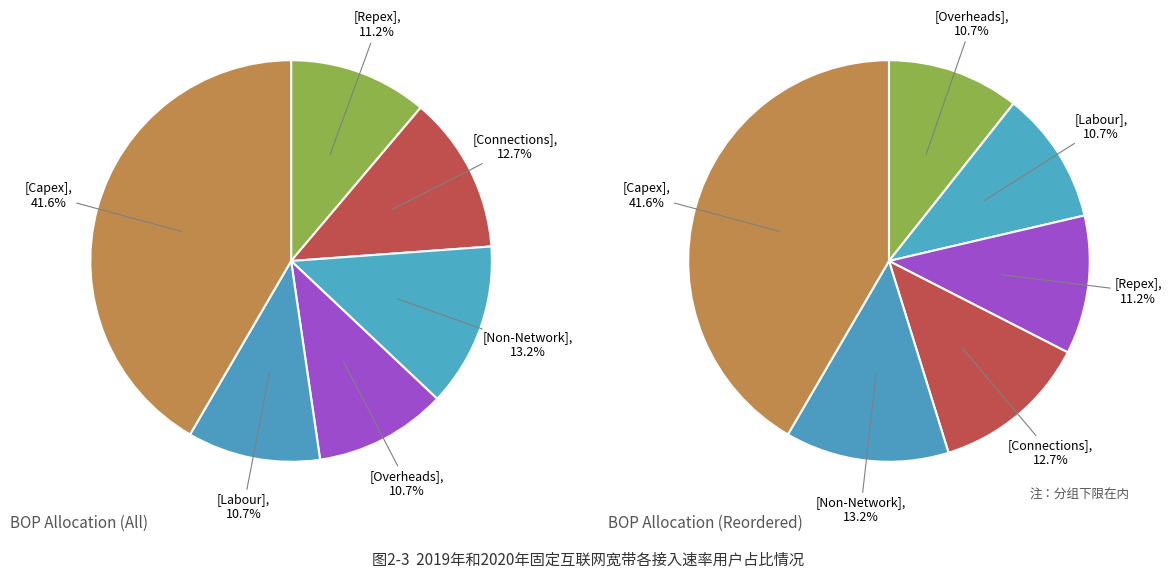

True or false: Repex accounts for 1% of the total.

False